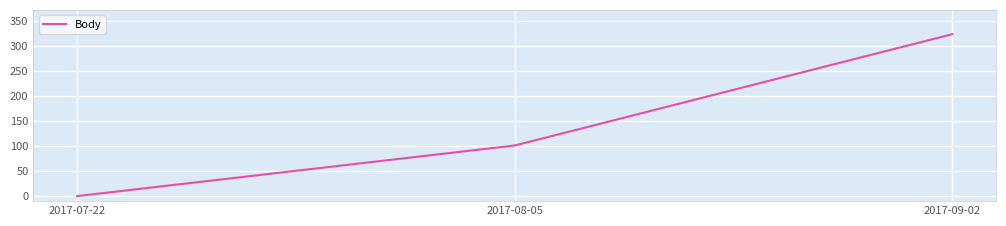

Between 2017-08-05 and 2017-09-02, which is larger?

2017-09-02